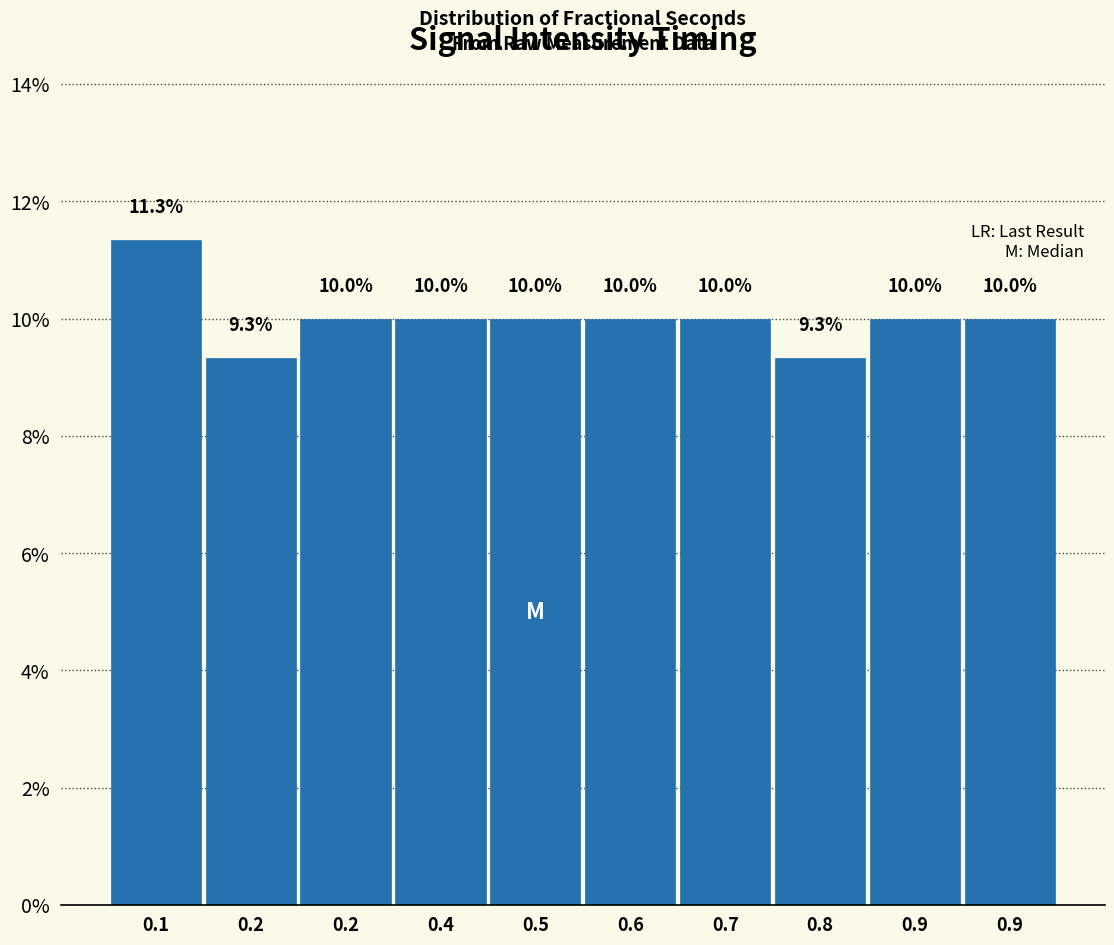

Does the chart contain any negative values?

No